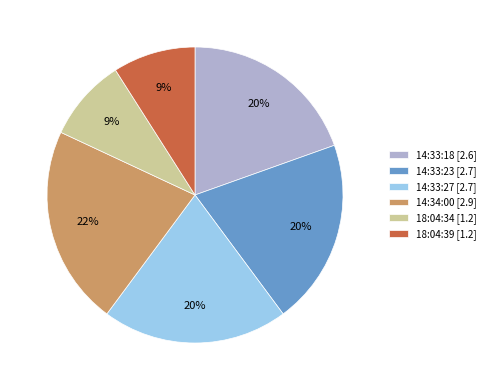

Is there any slice that represents more than half of the pie?

No